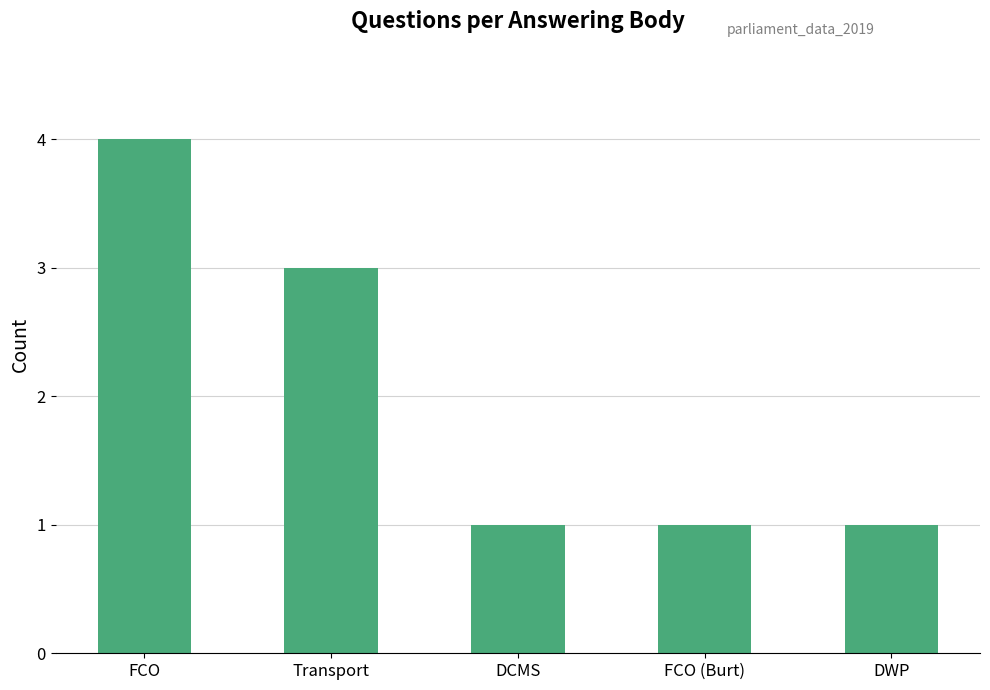

Which has a higher value, FCO or DCMS?

FCO